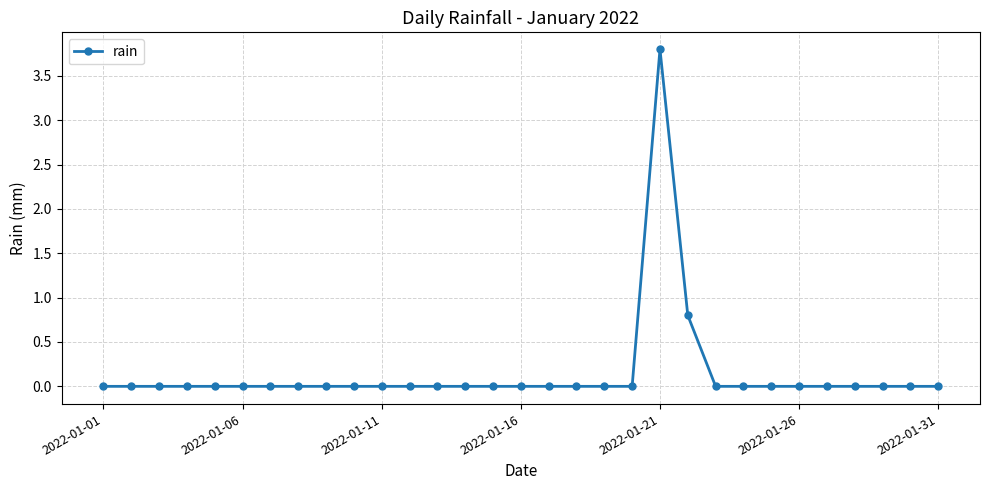

What is the greatest value displayed?

3.8